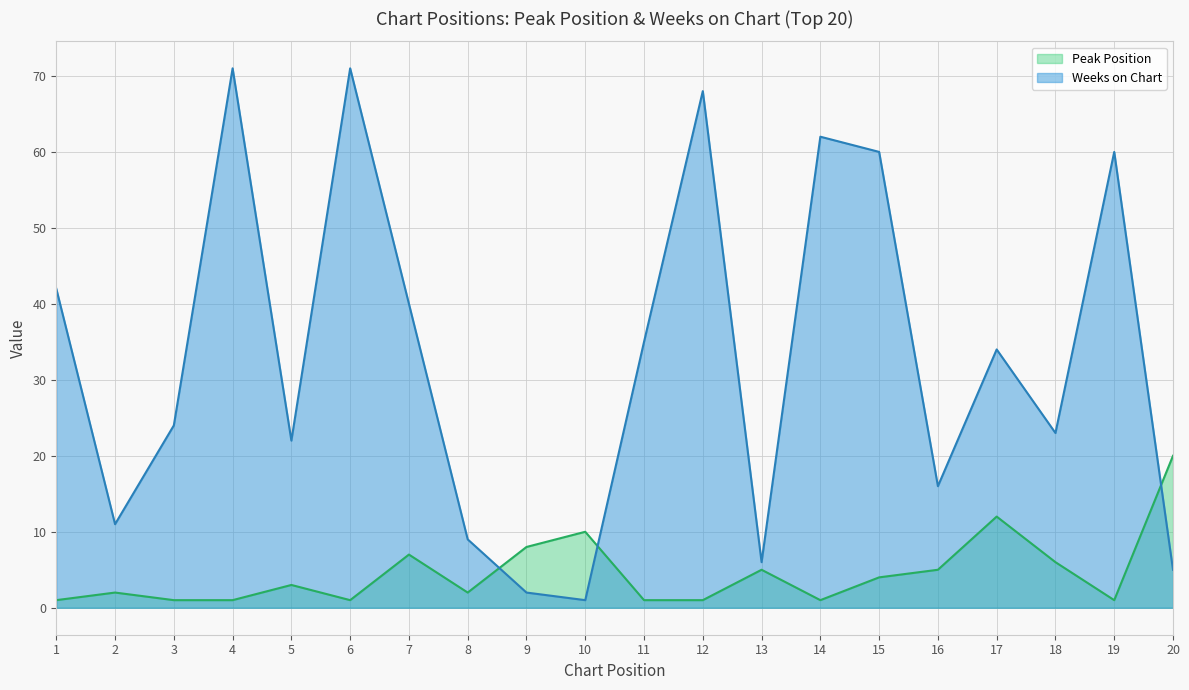

List the labels in order of Weeks on Chart (line) value, smallest first.

10, 9, 20, 13, 8, 2, 16, 5, 18, 3, 17, 11, 7, 1, 15, 19, 14, 12, 4, 6